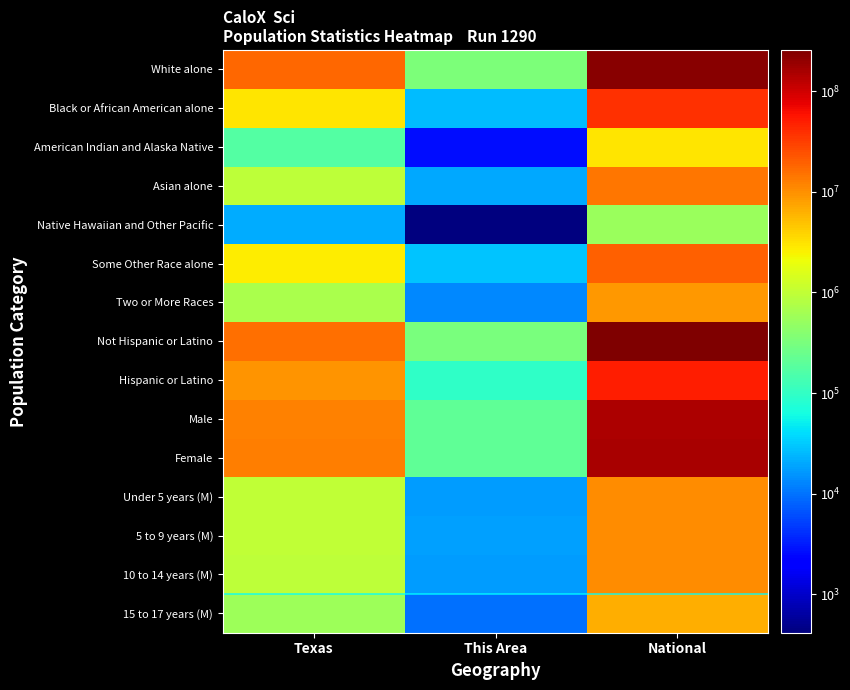

Which label corresponds to the largest value in the chart?

National